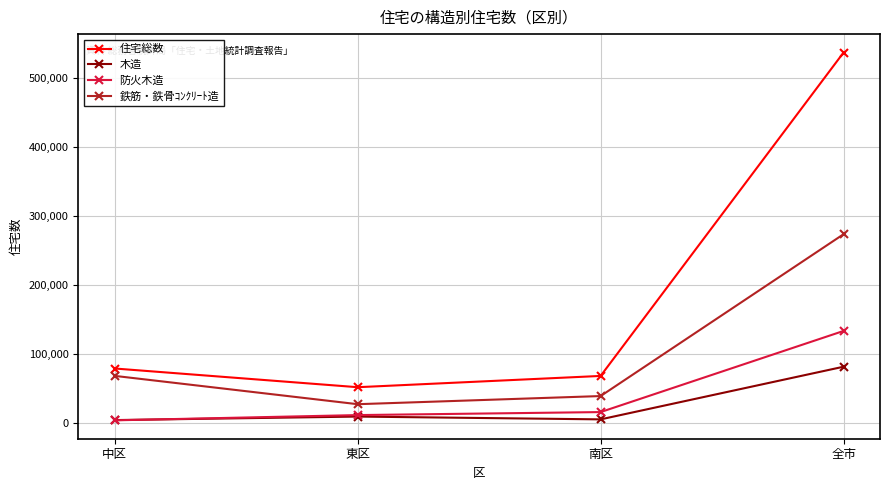

At 全市, list the series in order from largest to smallest.

住宅総数, 鉄筋・鉄骨ｺﾝｸﾘｰﾄ造, 防火木造, 木造